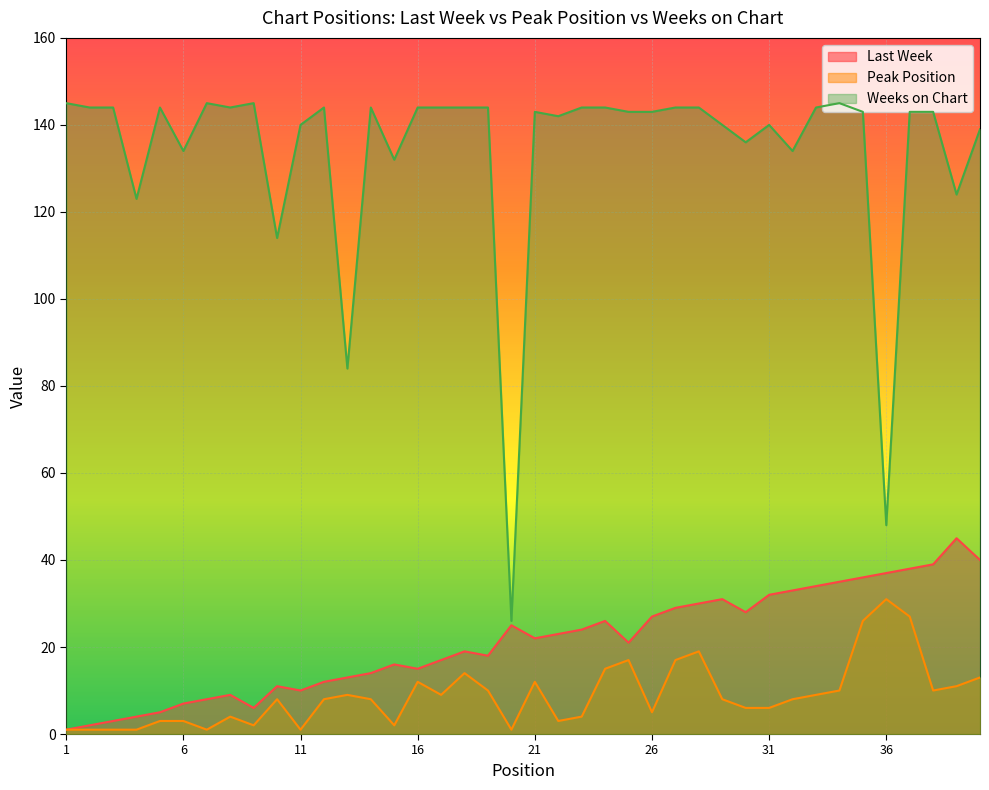

What is the difference between the highest and lowest values at 12?

136